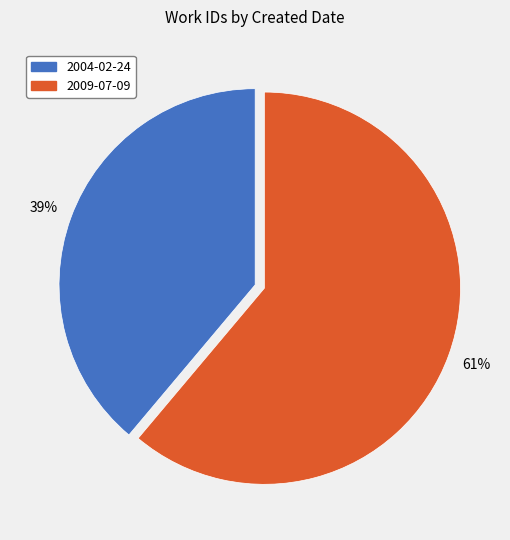

Combined, do 2009-07-09 and 2004-02-24 account for over 50%?

Yes